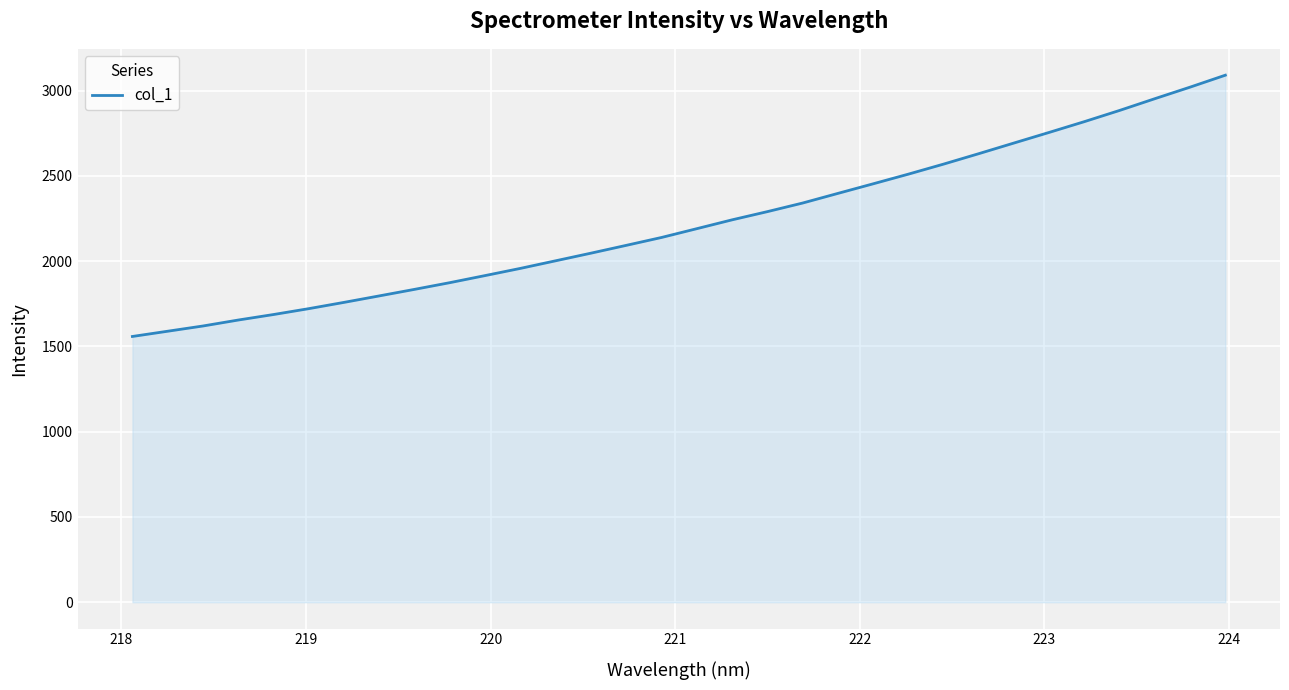

What is the smallest value displayed?

1558.6